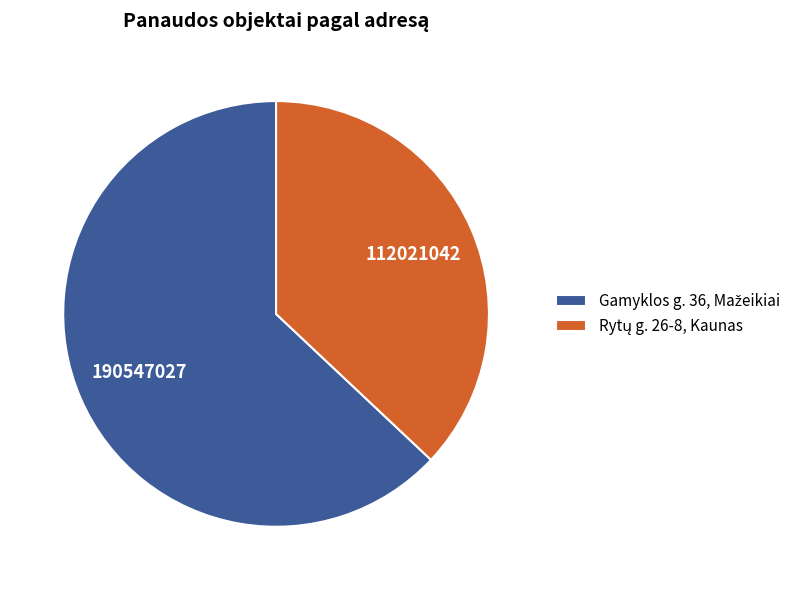

Does any single category account for the majority?

Yes